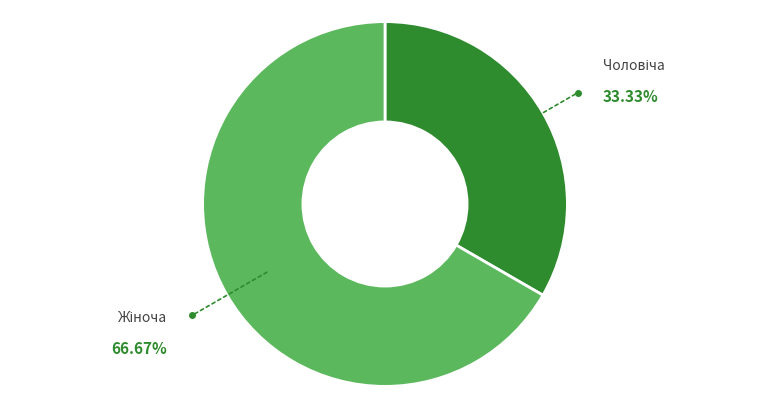

Is there any slice that represents more than half of the pie?

Yes